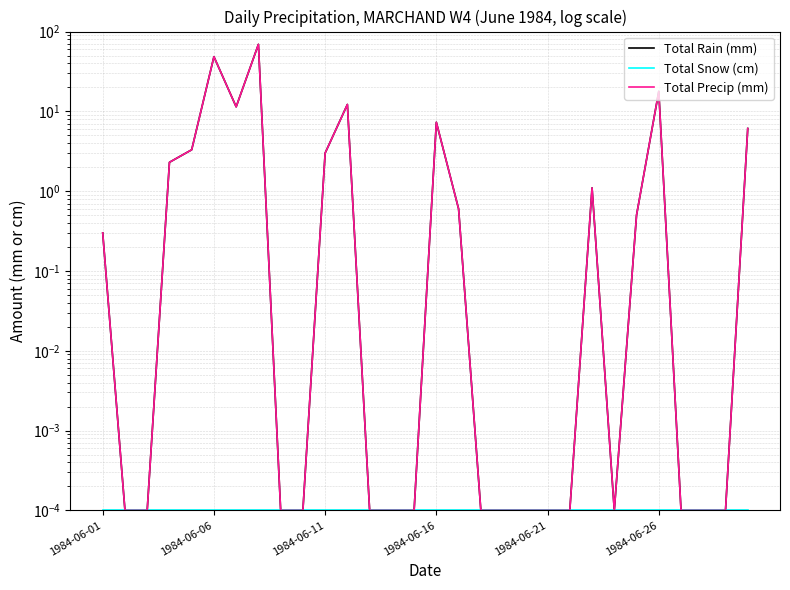

What is the value of the Total Precip (mm) point at the 6th from the left?

48.4